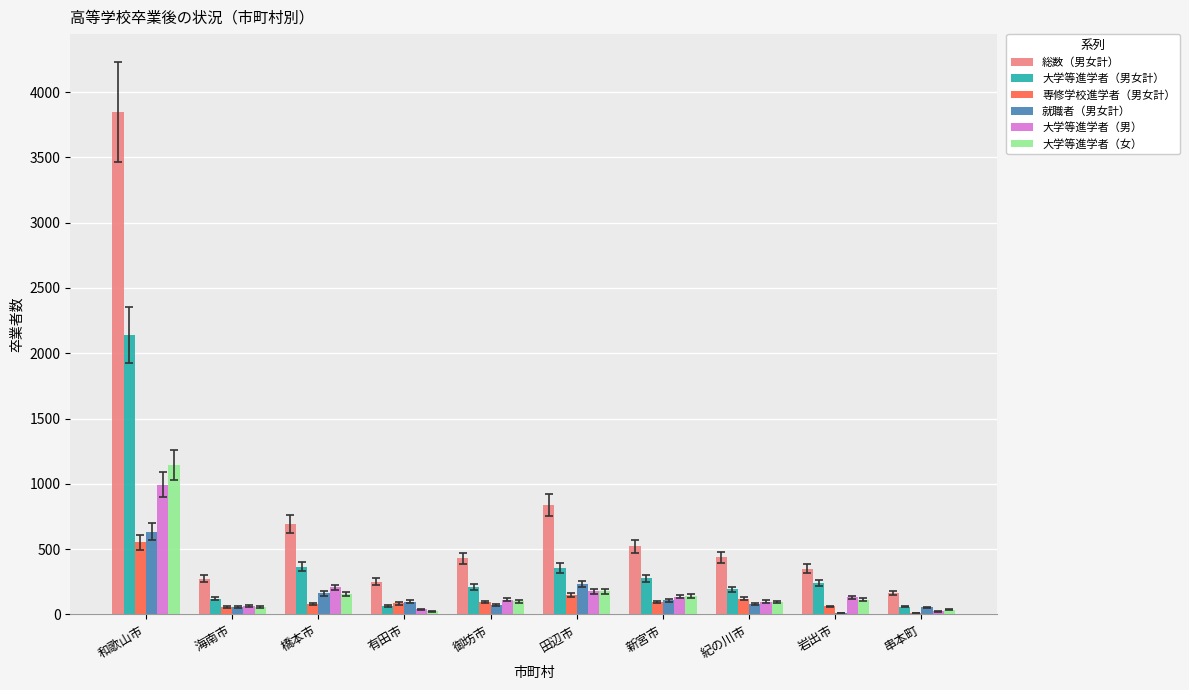

What is the sum of all 大学等進学者（男女計） values?

4029